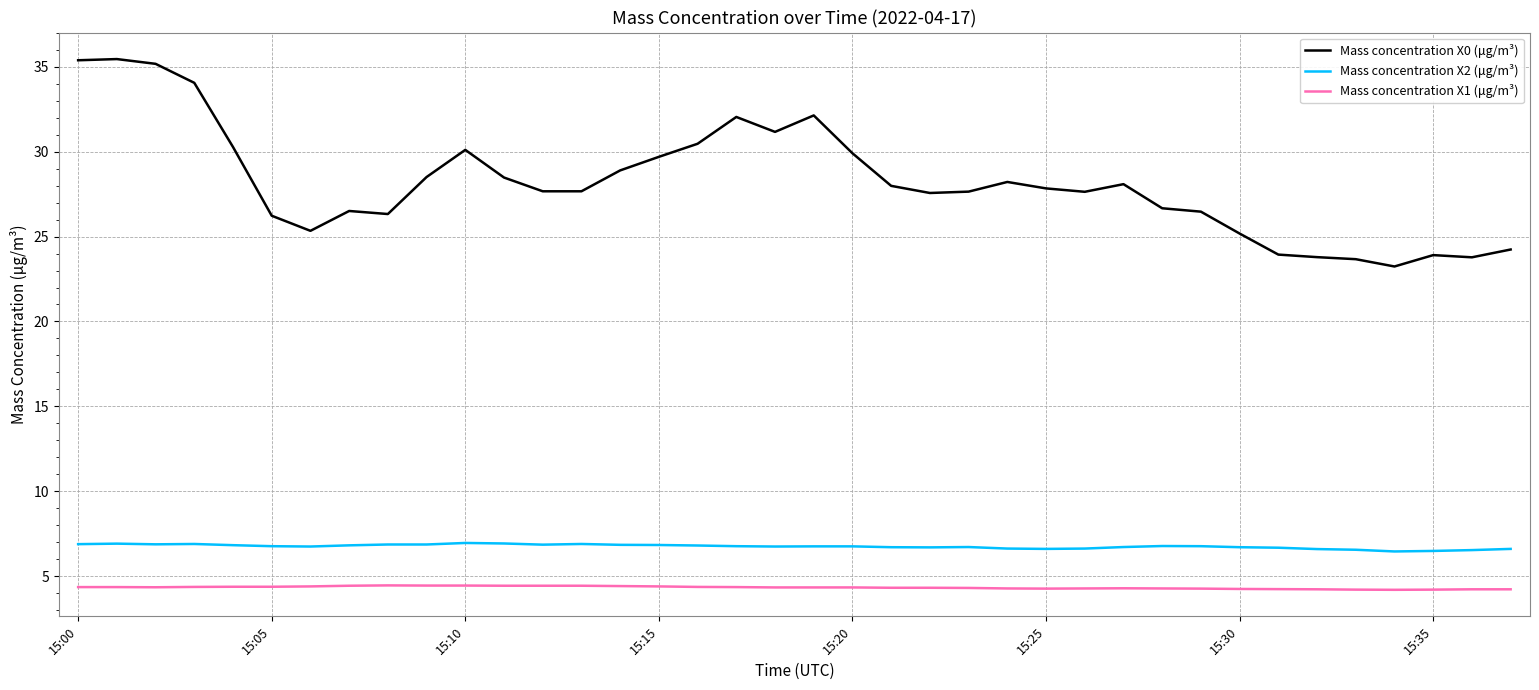

At how many categories does at least one series exceed 27?

24